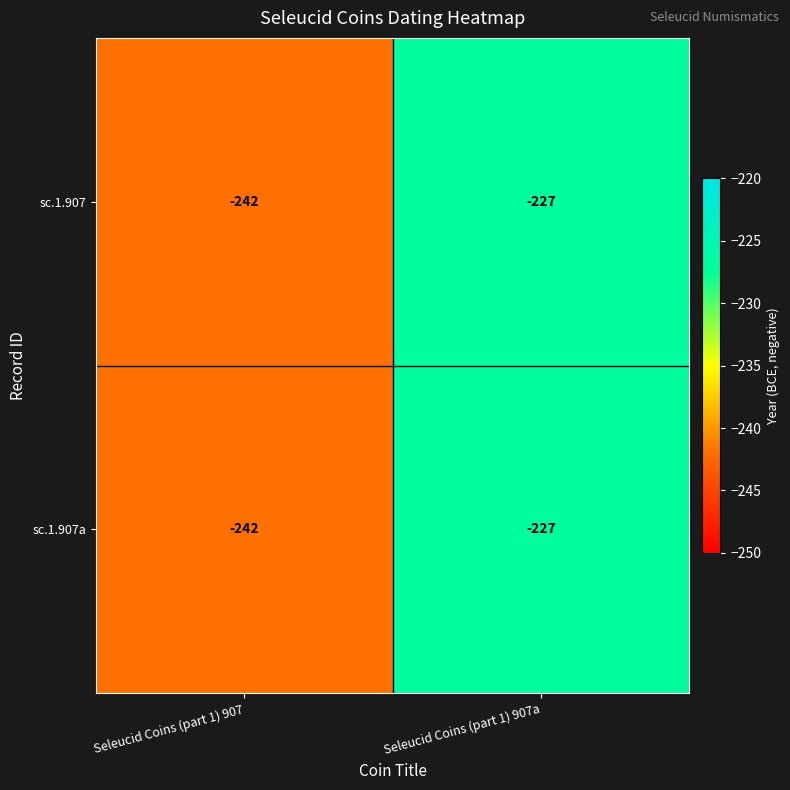

Rank the categories by sc.1.907a value from lowest to highest.

Seleucid Coins (part 1) 907, Seleucid Coins (part 1) 907a